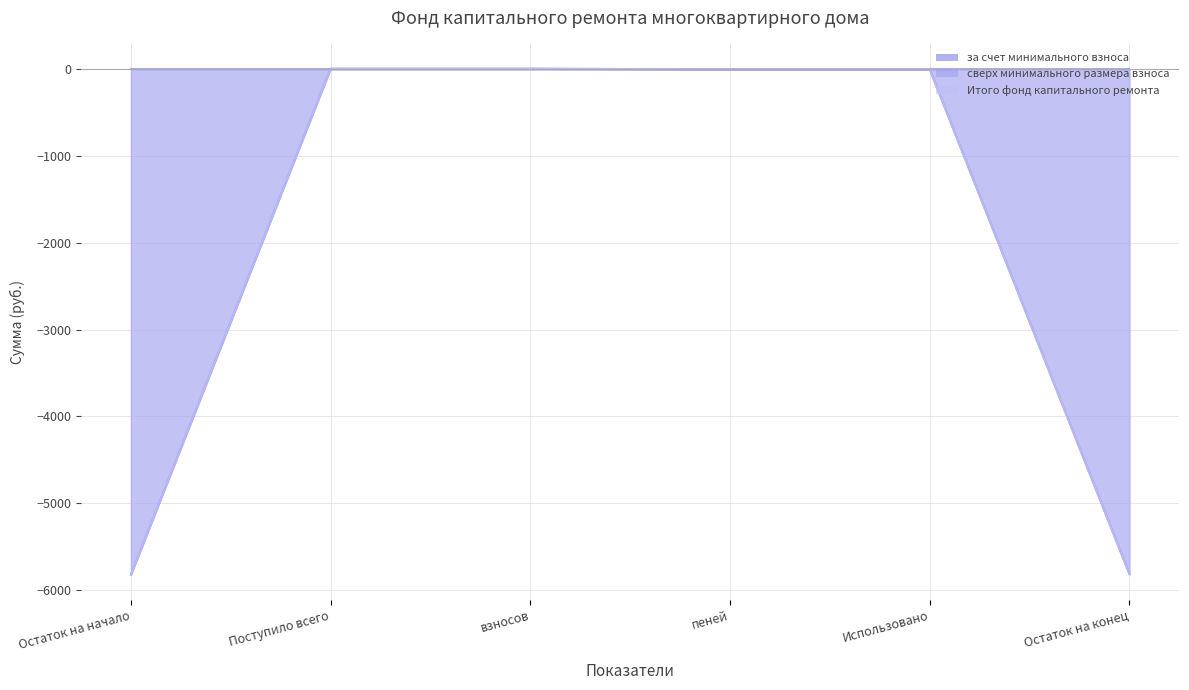

How many values in the за счет минимального взноса series exceed 0?

2